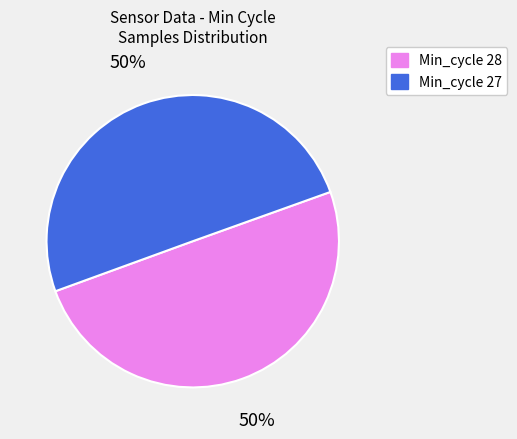

To the nearest percent, what is the average slice percentage?

50%